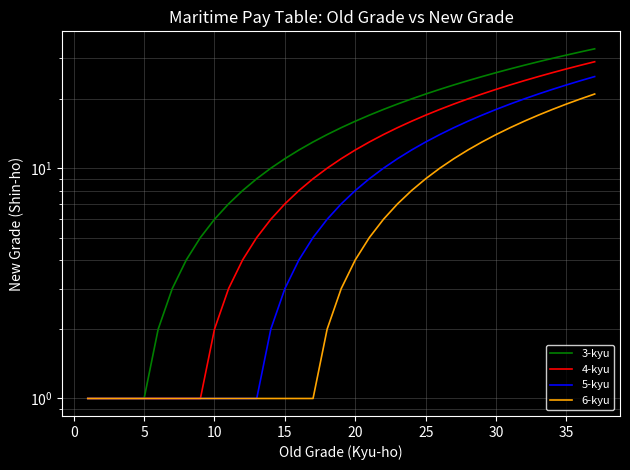

True or false: 5-kyu has a value of 0 at 30.

False